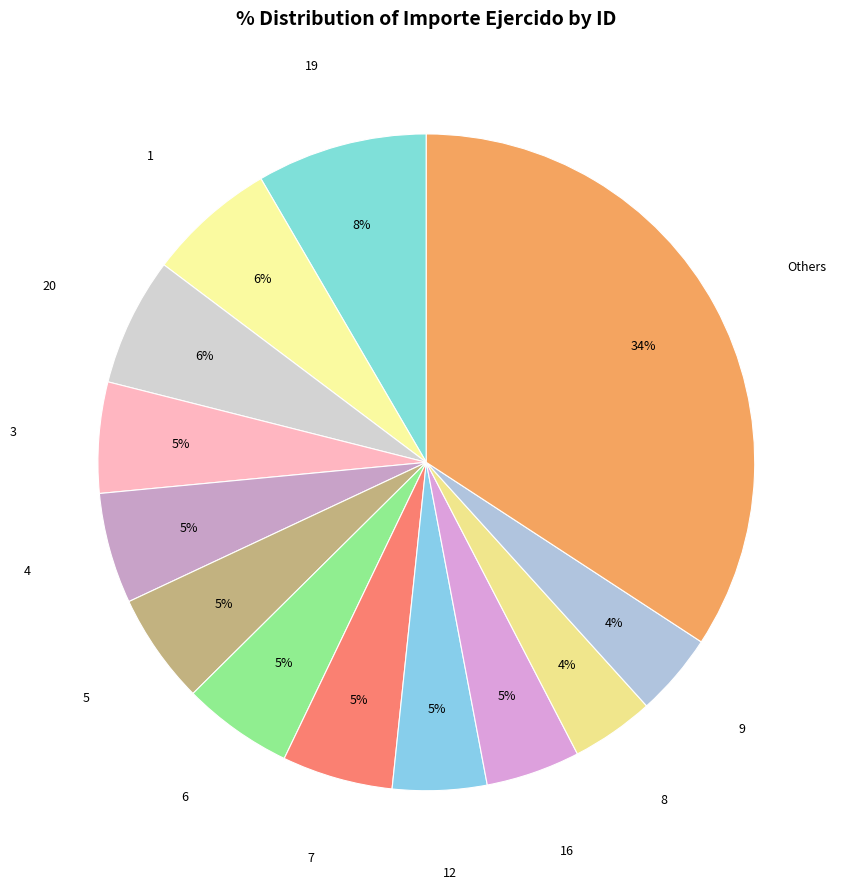

True or false: 8 accounts for 4% of the total.

True